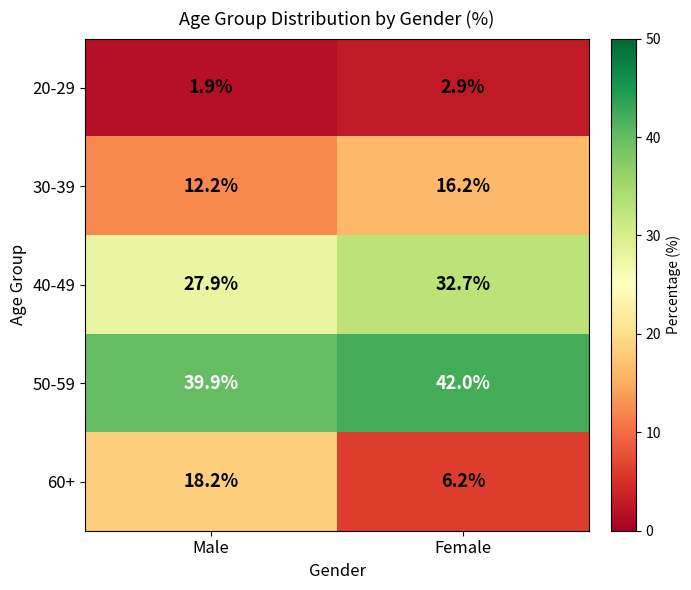

At which category is the sum across all series the highest?

Male